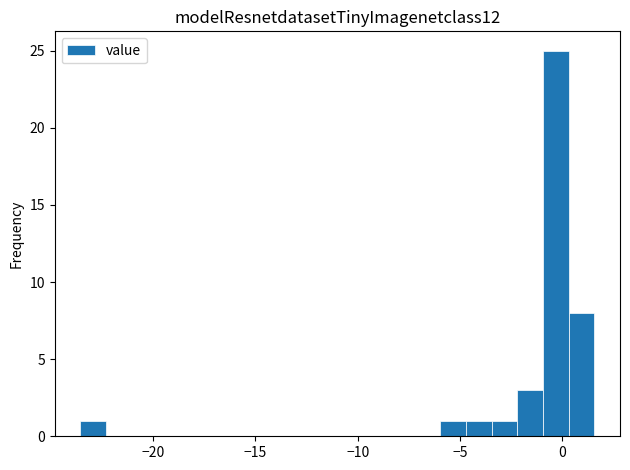

Read against the x-axis, roughly where is the centre of the tallest bar?

-0.5